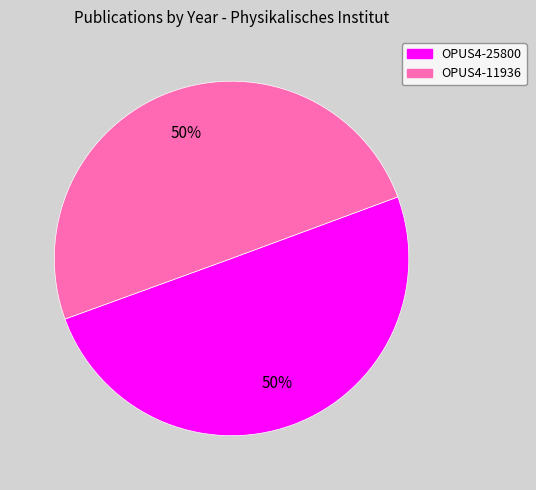

To the nearest percent, what percentage of the pie is OPUS4-25800?

50%